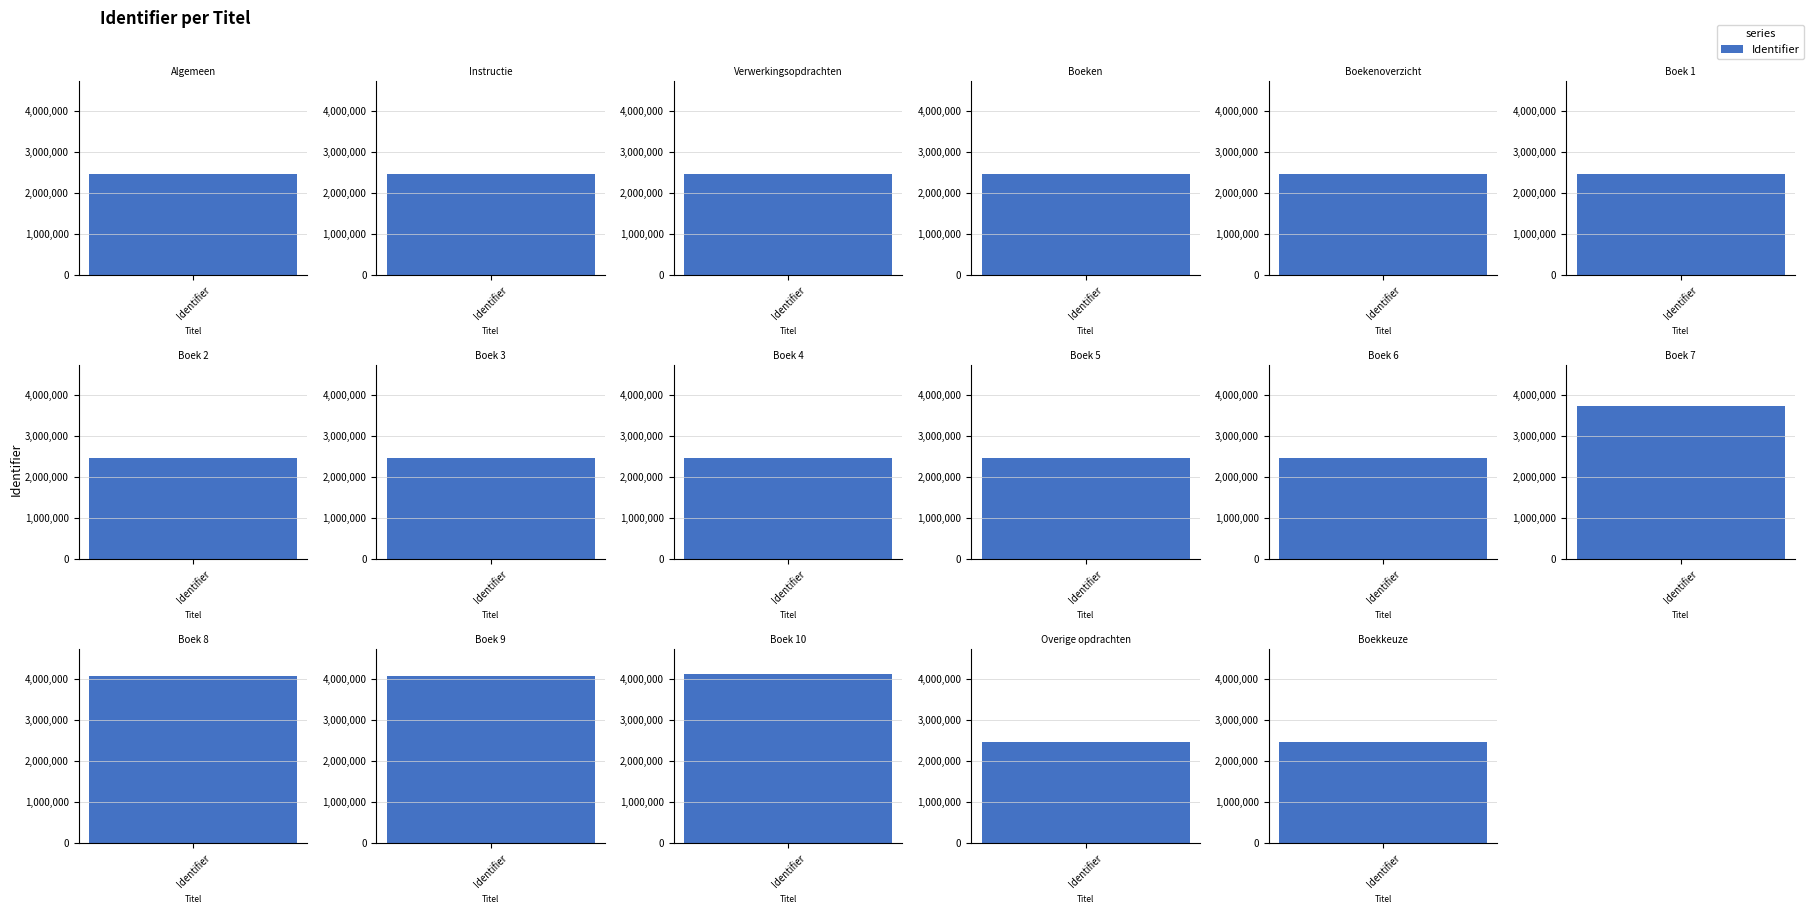

Are the bars horizontal?

No